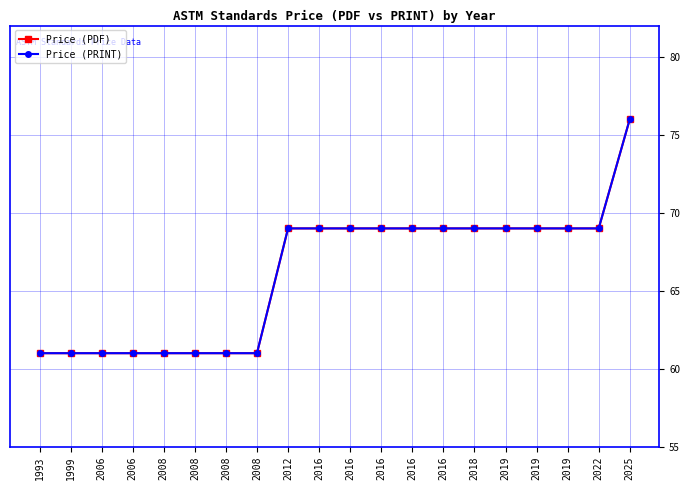

Is this an area chart (filled region under the line)?

No